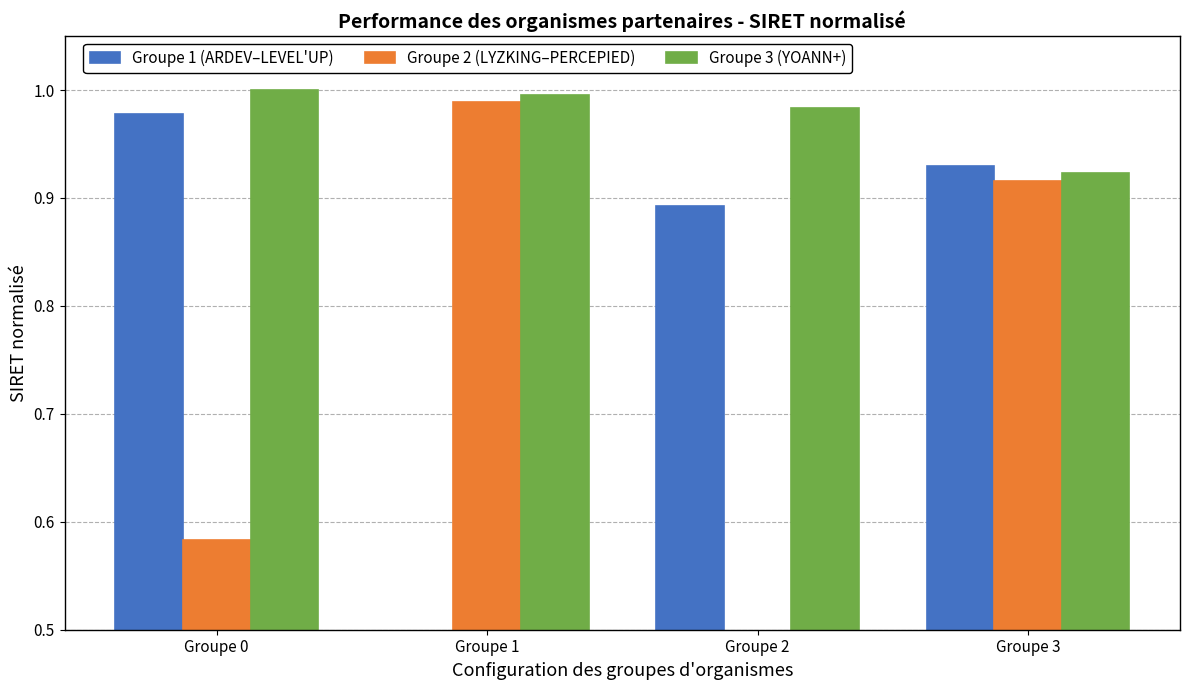

Is it true that Groupe 2 (LYZKING–PERCEPIED) equals 1.4 at Groupe 1?

False